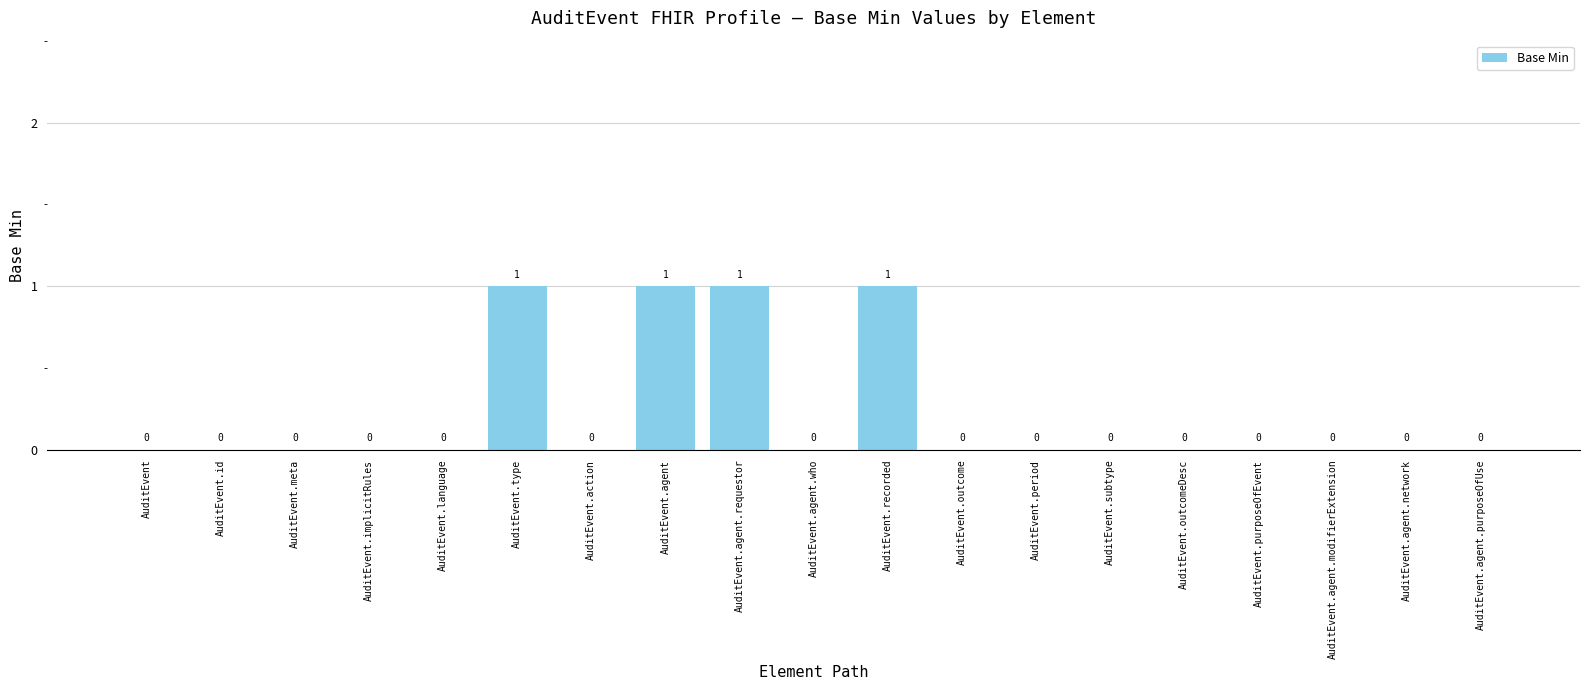

The value at AuditEvent.purposeOfEvent is -1. True or false?

False